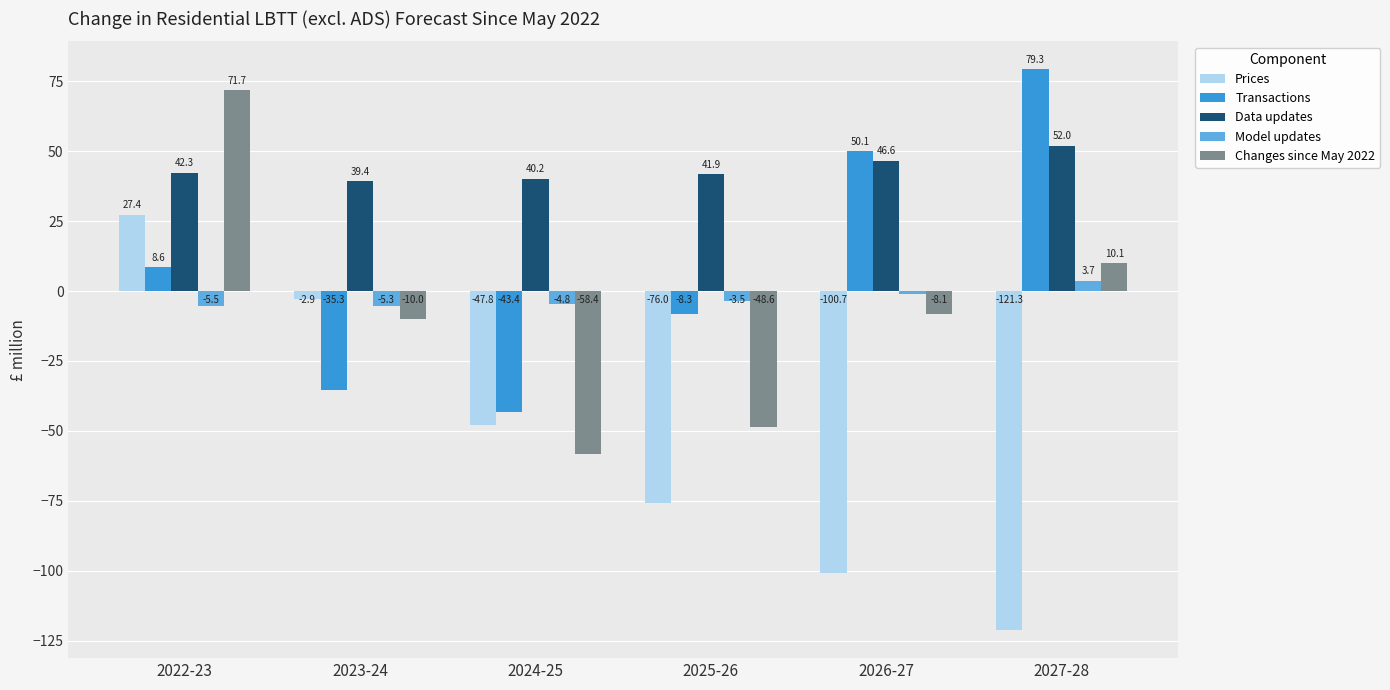

Which series has the largest range (max minus min)?

Prices